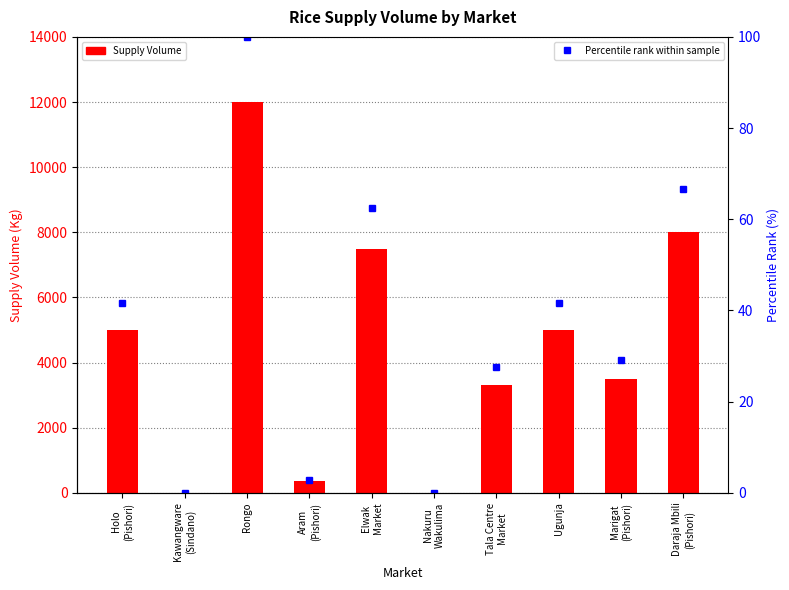

Reading left to right, what are all the values shown in this chart?

Holo
(Pishori)=5000	Kawangware
(Sindano)=0	Rongo=12000	Aram
(Pishori)=350	Elwak
Market=7500	Nakuru
Wakulima=0	Tala Centre
Market=3300	Ugunja=5000	Marigat
(Pishori)=3500	Daraja Mbili
(Pishori)=8000